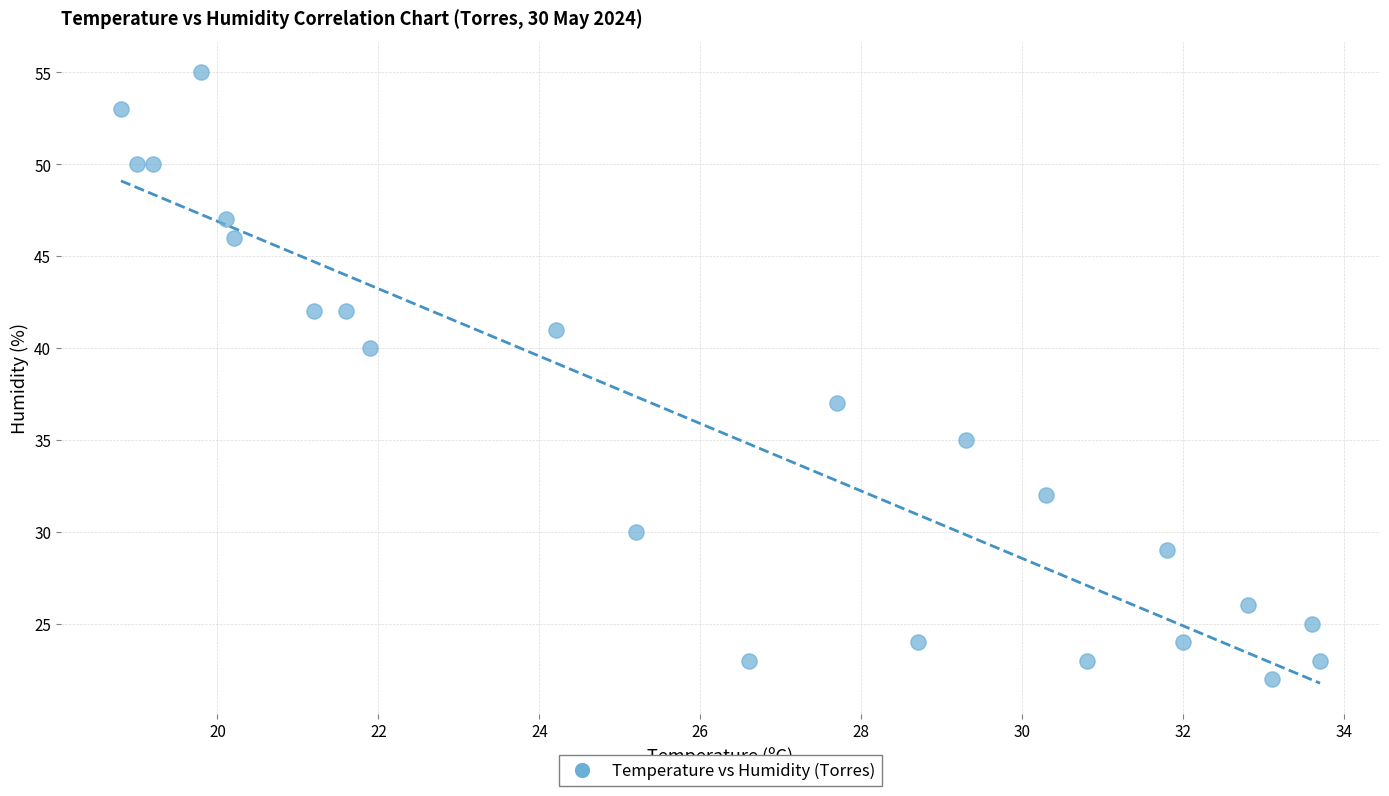

What Y value in the scatter plot is closest to 38?

37